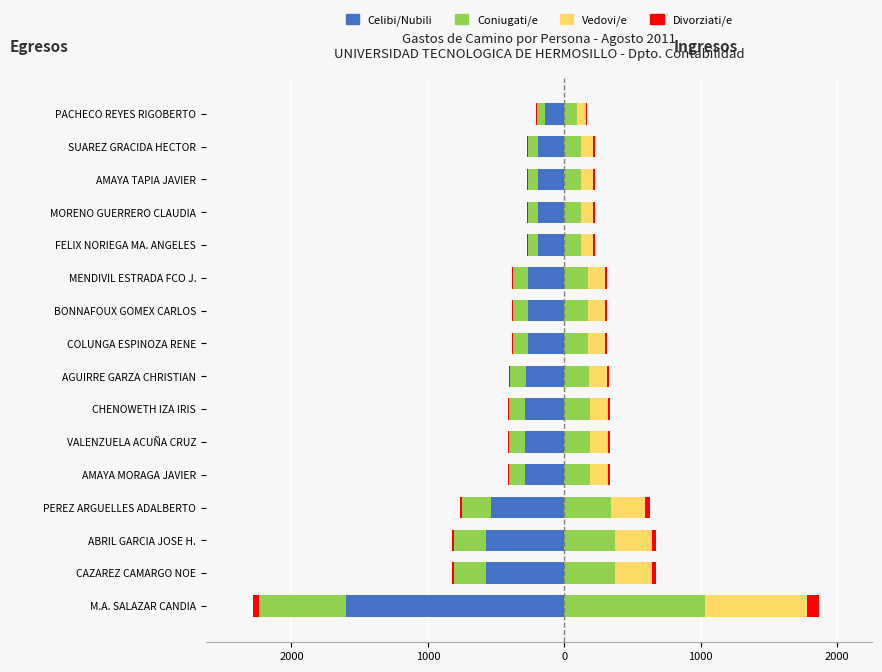

What is the spread (max minus min) of values at BONNAFOUX GOMEX CARLOS?

439.0